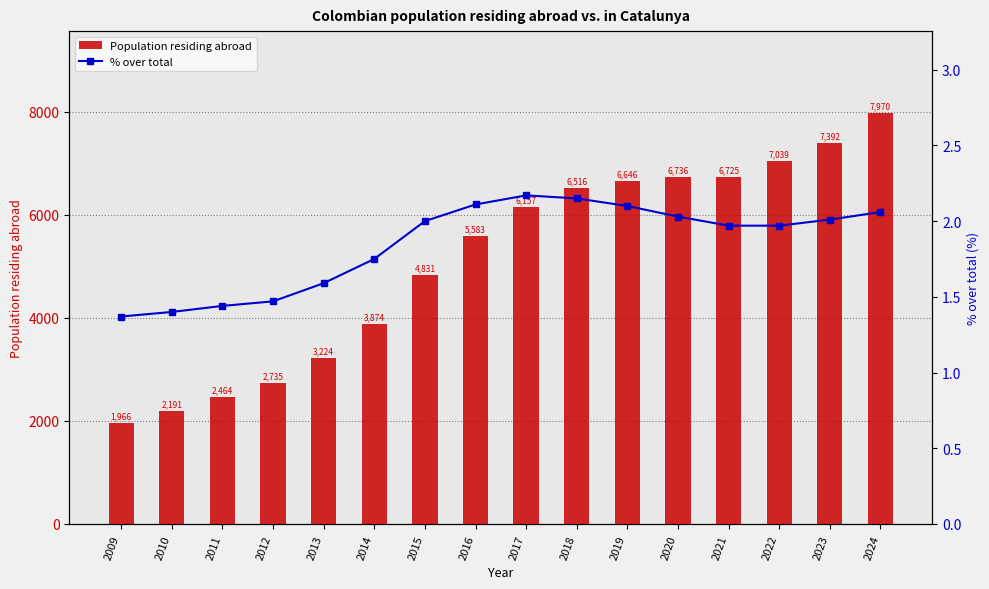

Reading left to right, extract all data points from this chart.

Population residing abroad: 2009=1966.0	2010=2191.0	2011=2464.0	2012=2735.0	2013=3224.0	2014=3874.0	2015=4831.0	2016=5583.0	2017=6157.0	2018=6516.0	2019=6646.0	2020=6736.0	2021=6725.0	2022=7039.0	2023=7392.0	2024=7970.0
% over total: 2009=1.4	2010=1.4	2011=1.4	2012=1.5	2013=1.6	2014=1.8	2015=2.0	2016=2.1	2017=2.2	2018=2.1	2019=2.1	2020=2.0	2021=2.0	2022=2.0	2023=2.0	2024=2.1